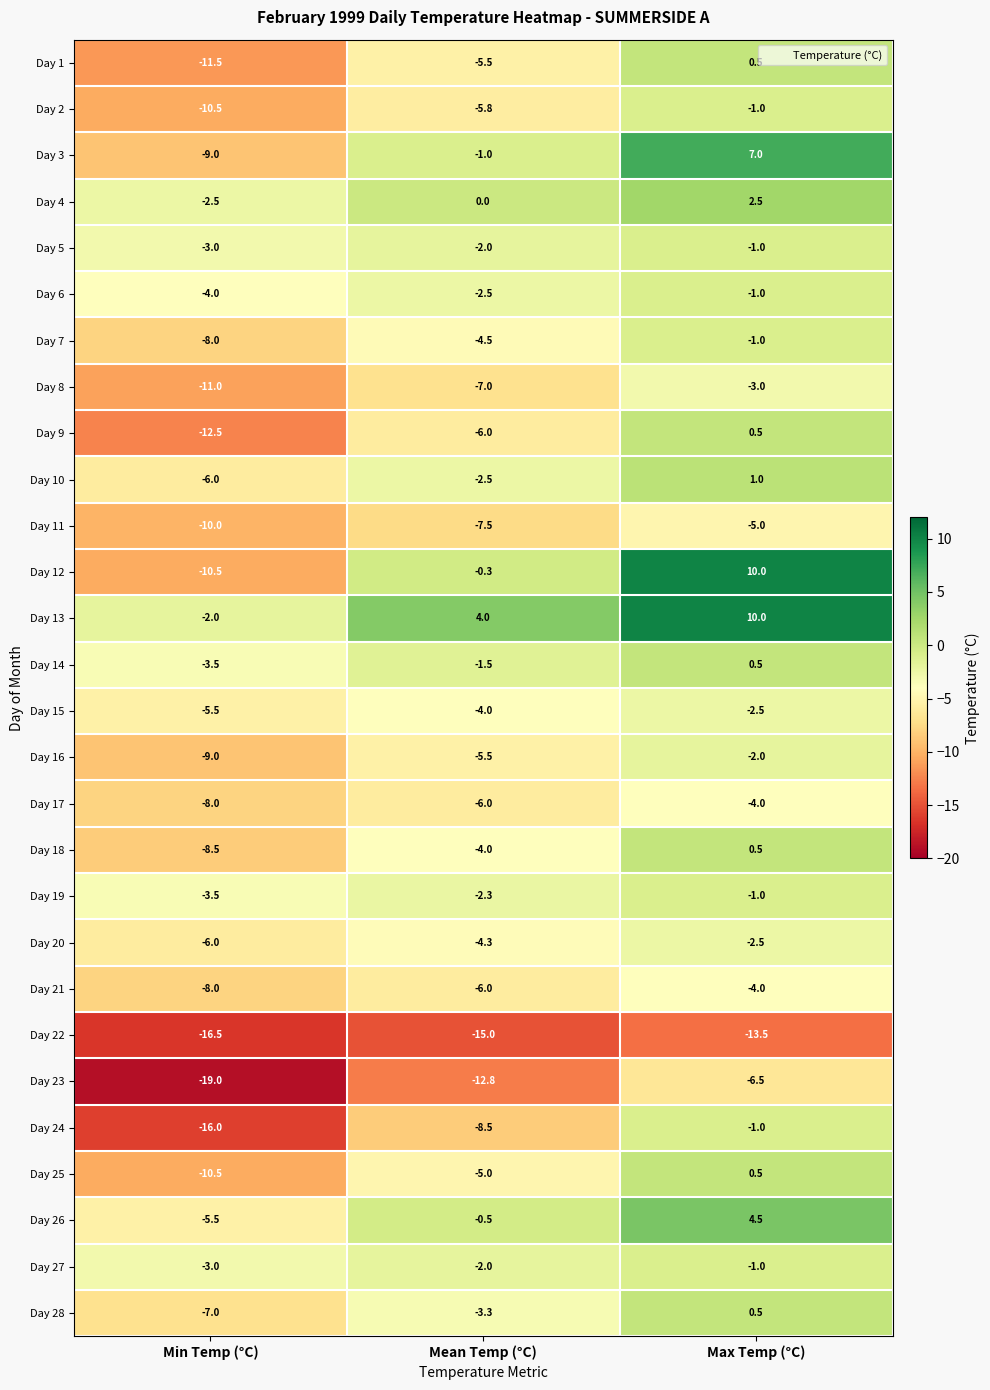

What is the difference between the maximum and minimum values in the Day 24 series?

15.0